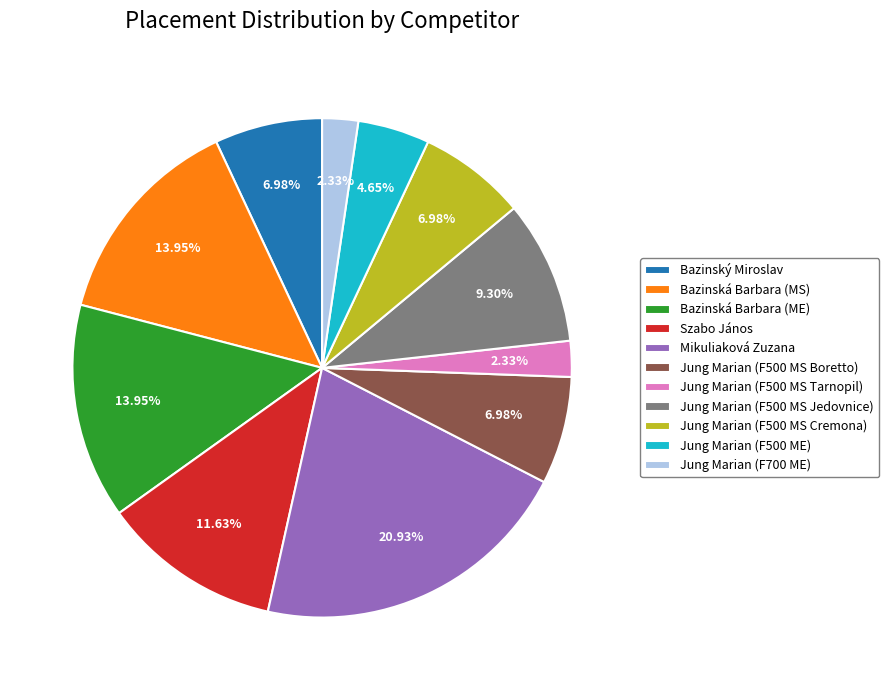

Count the number of slices in the pie.

11